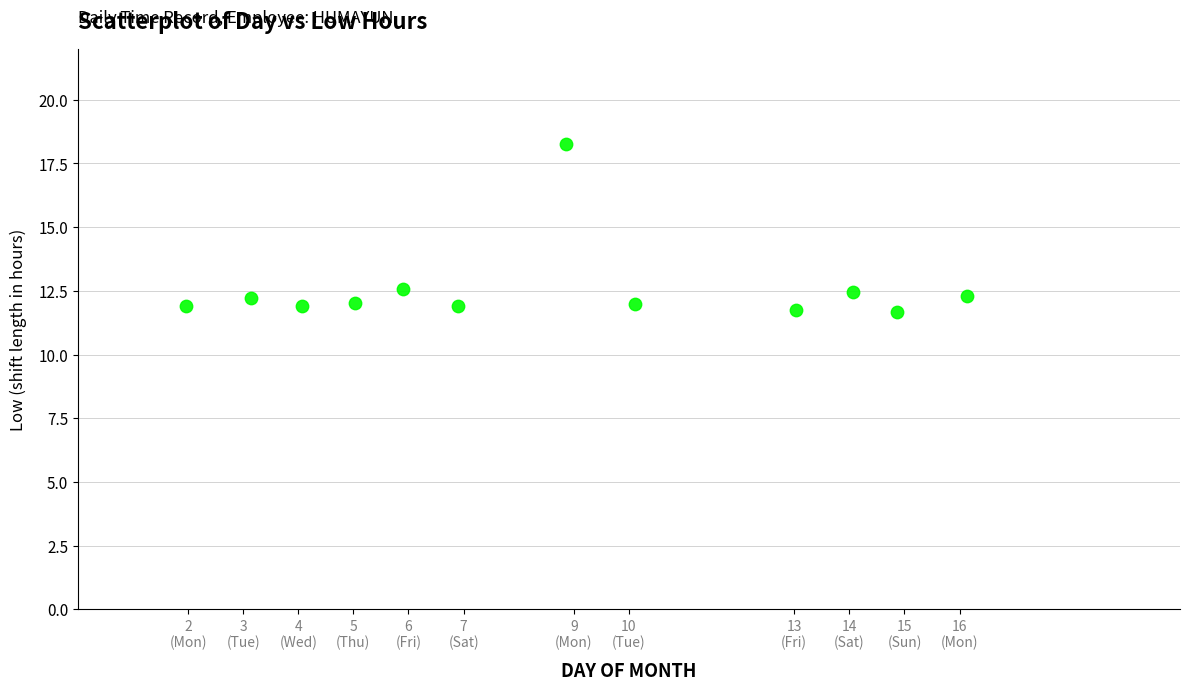

What is the average Y value?

12.6